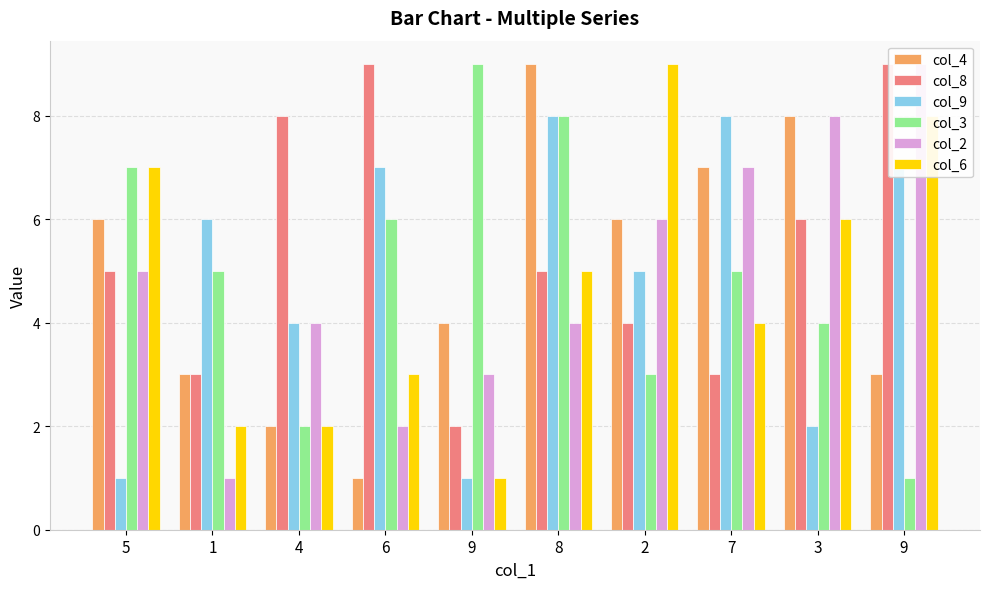

At which category is the sum across all series the highest?

8